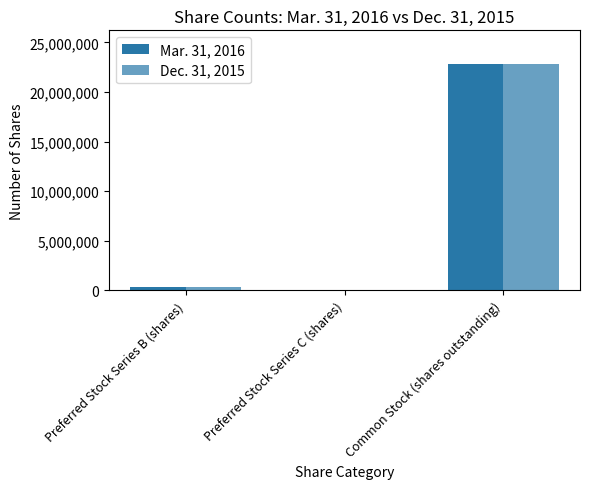

How many groups of bars are there?

3